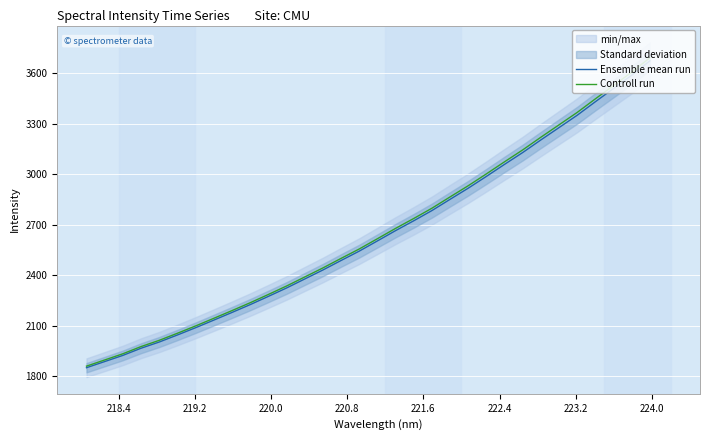

What is the minimum value for Ensemble mean run?

1852.2